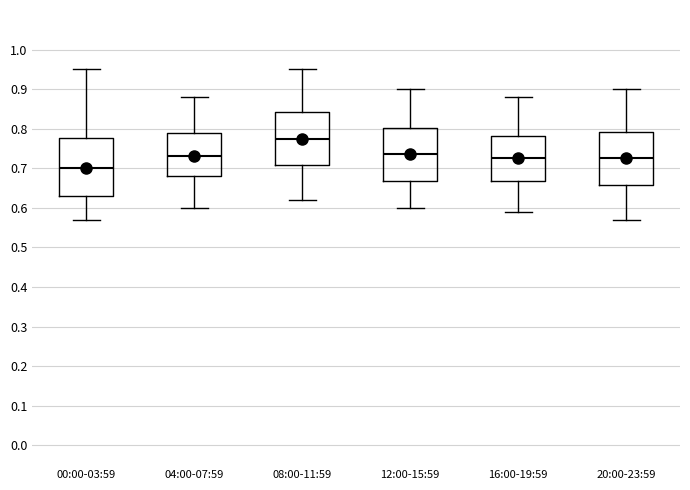

Where does the upper whisker of the box for 16:00-19:59 end on the y-axis? The values are not printed on the chart, so give them approximately, as read against the axis.

0.88